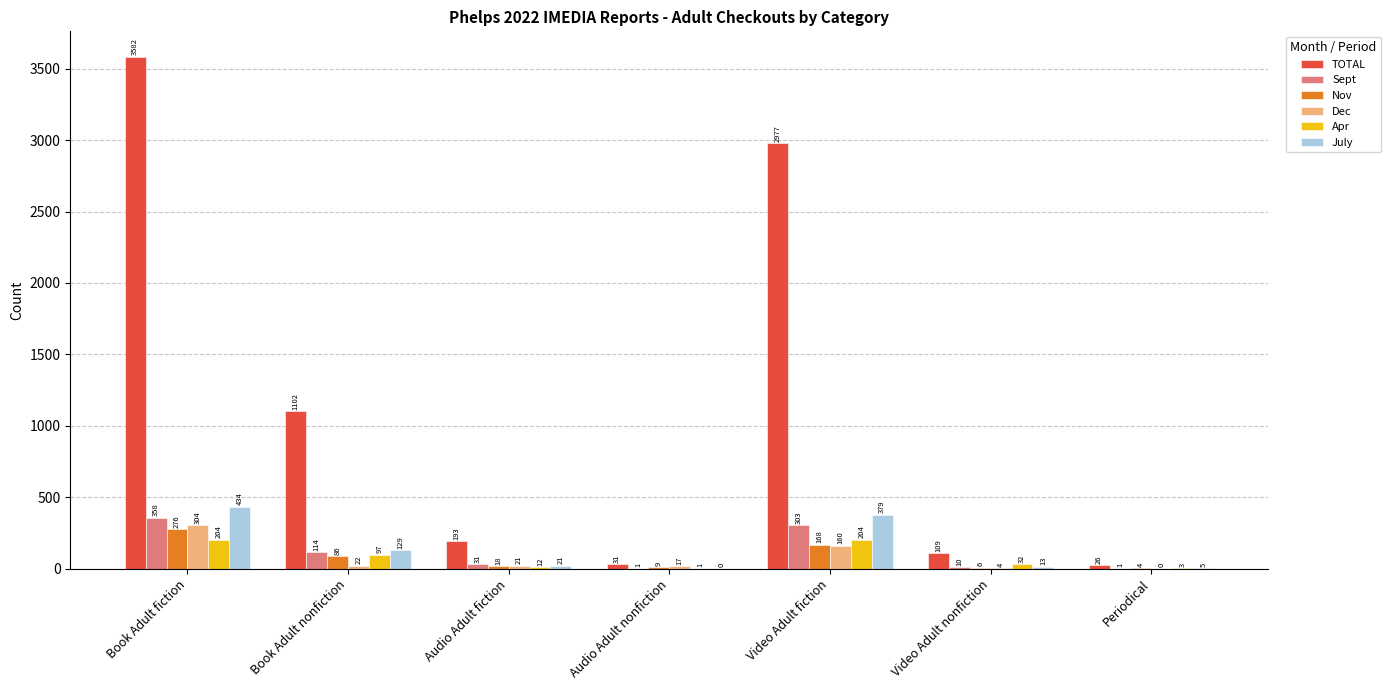

Which category has the highest value in the Sept series?

Book Adult fiction